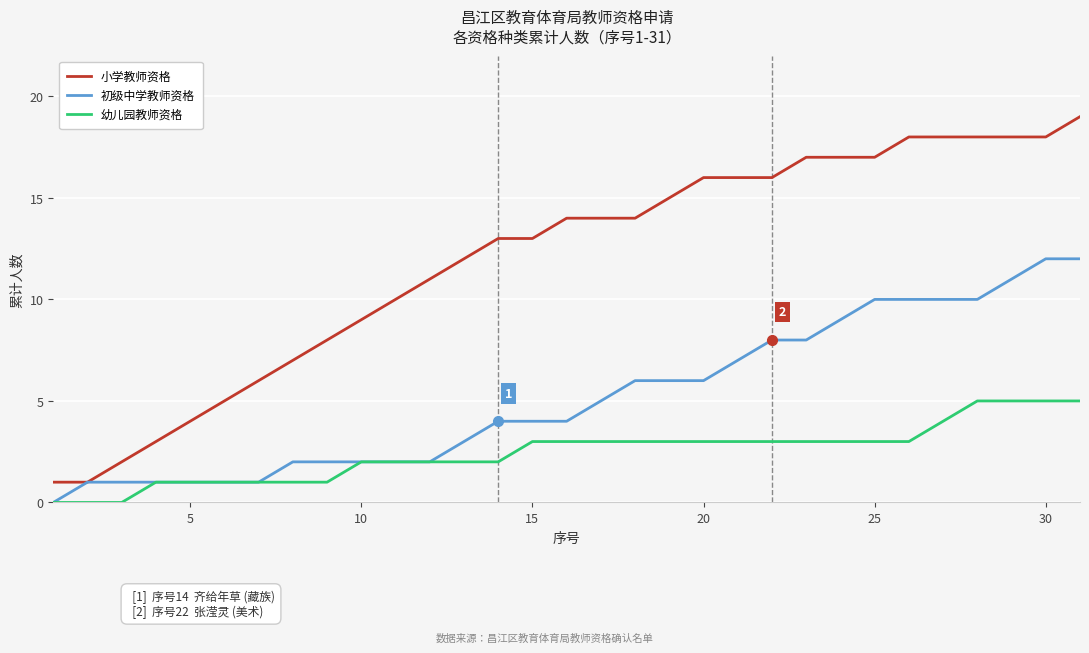

Does the chart display data point markers on the line(s)?

No